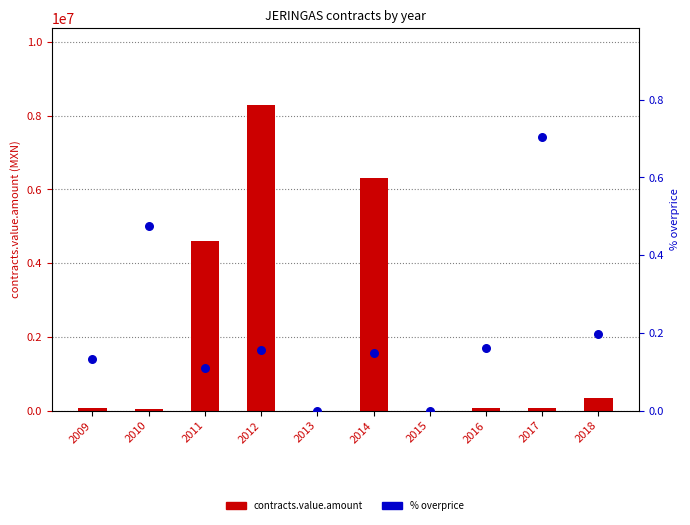

At which category is the sum across all series the highest?

2012